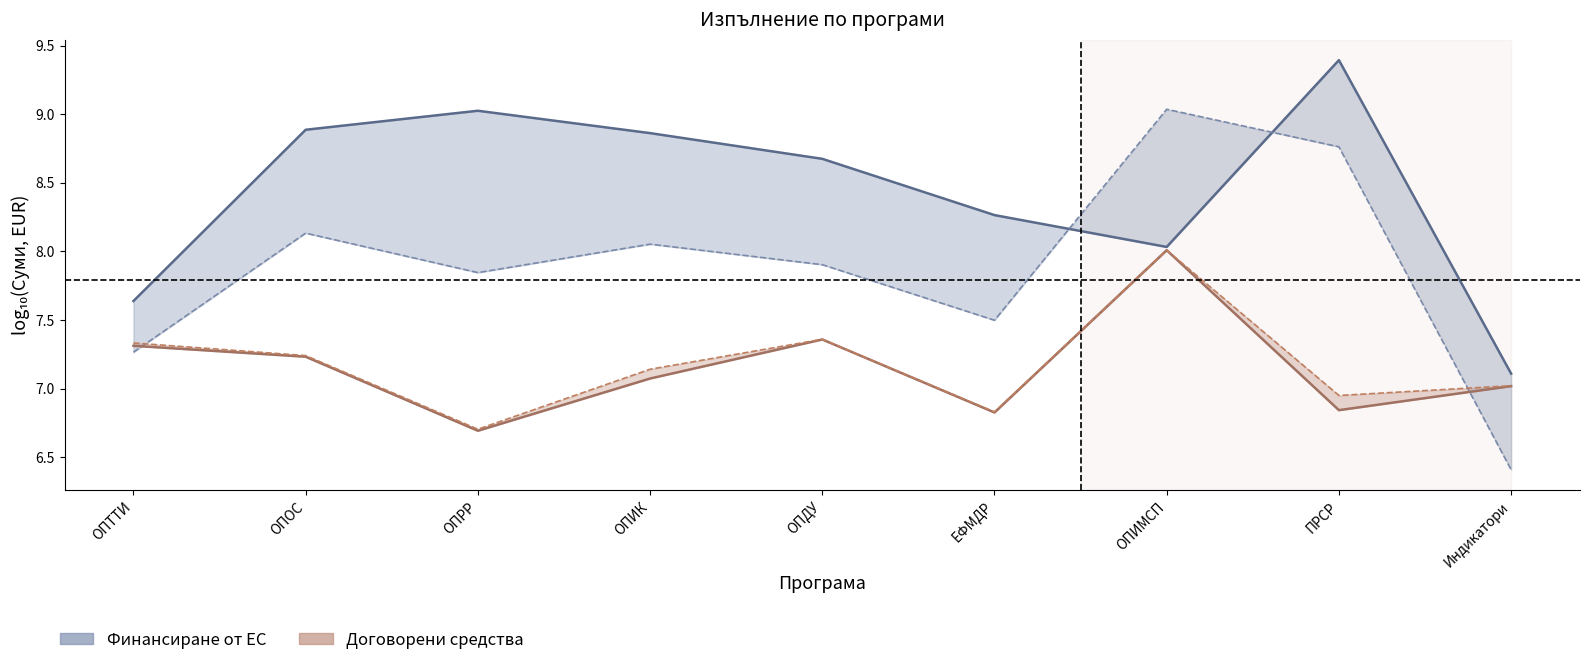

True or false: БФП (Договорени) has a value of 7.0 at Индикатори.

True